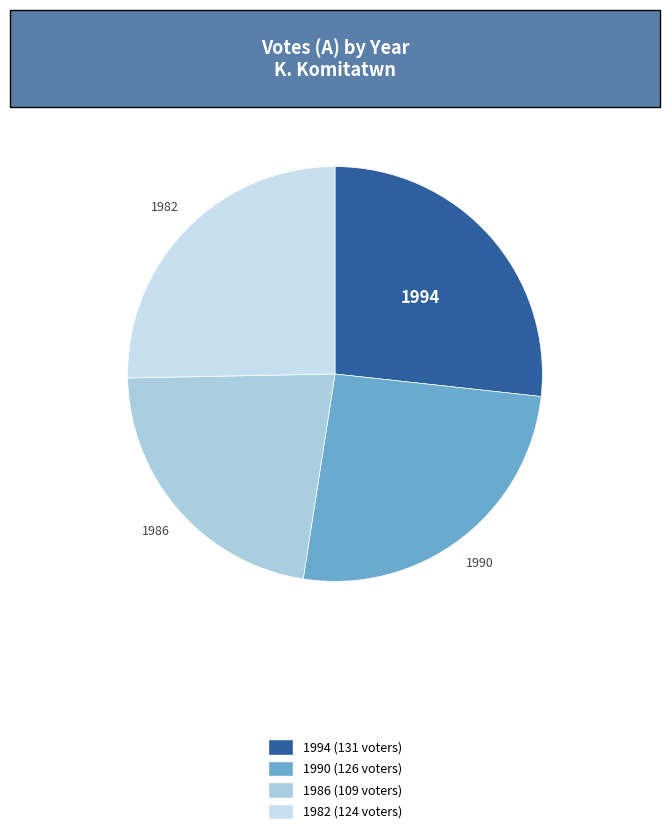

Do 1986 and 1990 together represent more than half of the pie?

No